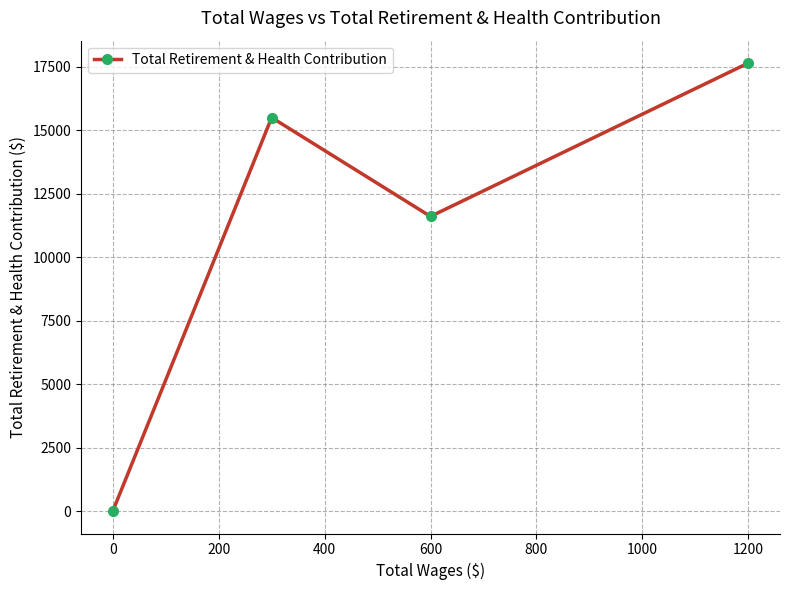

How many interior local peaks (higher than both neighbors) does the data have?

1